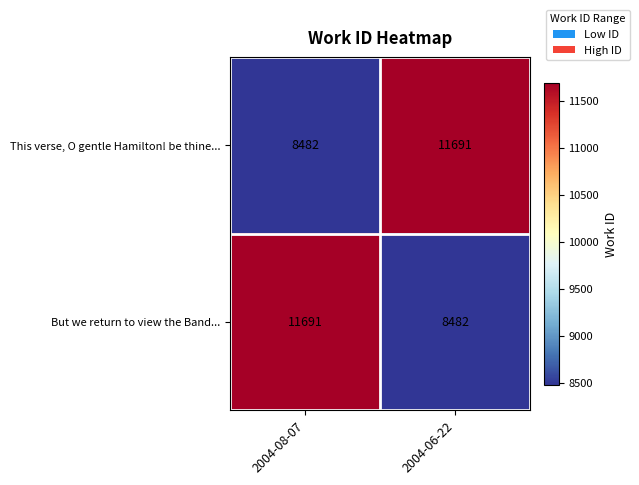

At 2004-08-07, list the series in order from largest to smallest.

But we return to view the Band..., This verse, O gentle Hamilton! be thine...